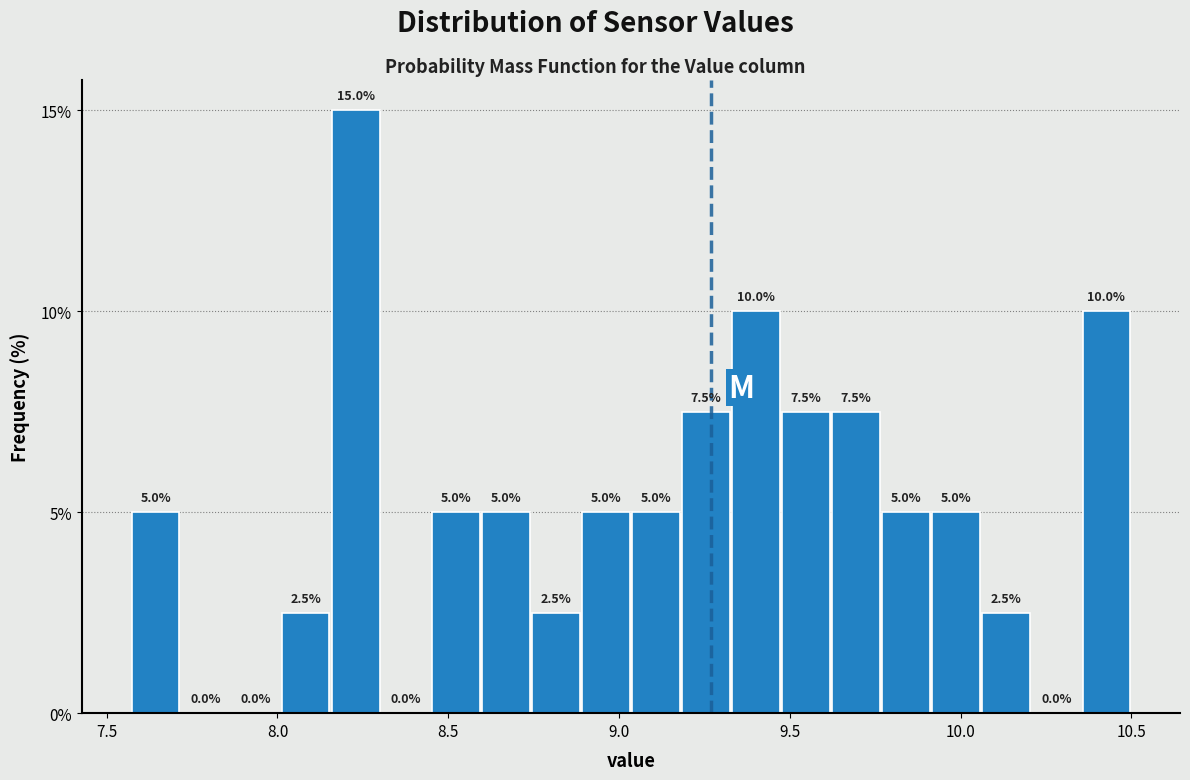

Around what value on the x-axis is the tallest bar? Give the approximate position of its centre, as read against the axis.

8.25